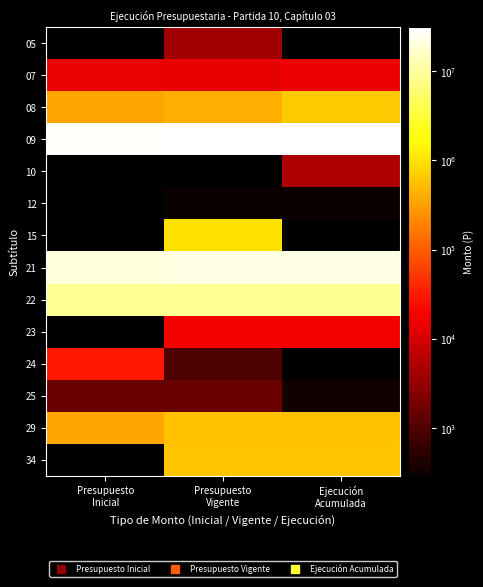

List the series in order of their peak value, lowest first.

12, 25, 05, 10, 07, 23, 24, 29, 34, 08, 15, 22, 21, 09